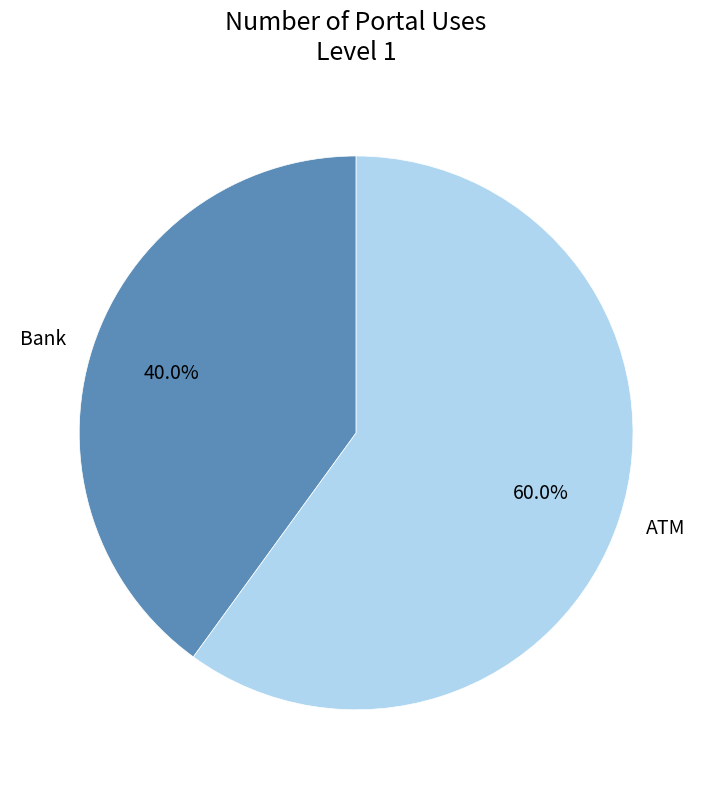

To the nearest percent, what percentage of the pie is ATM?

60%